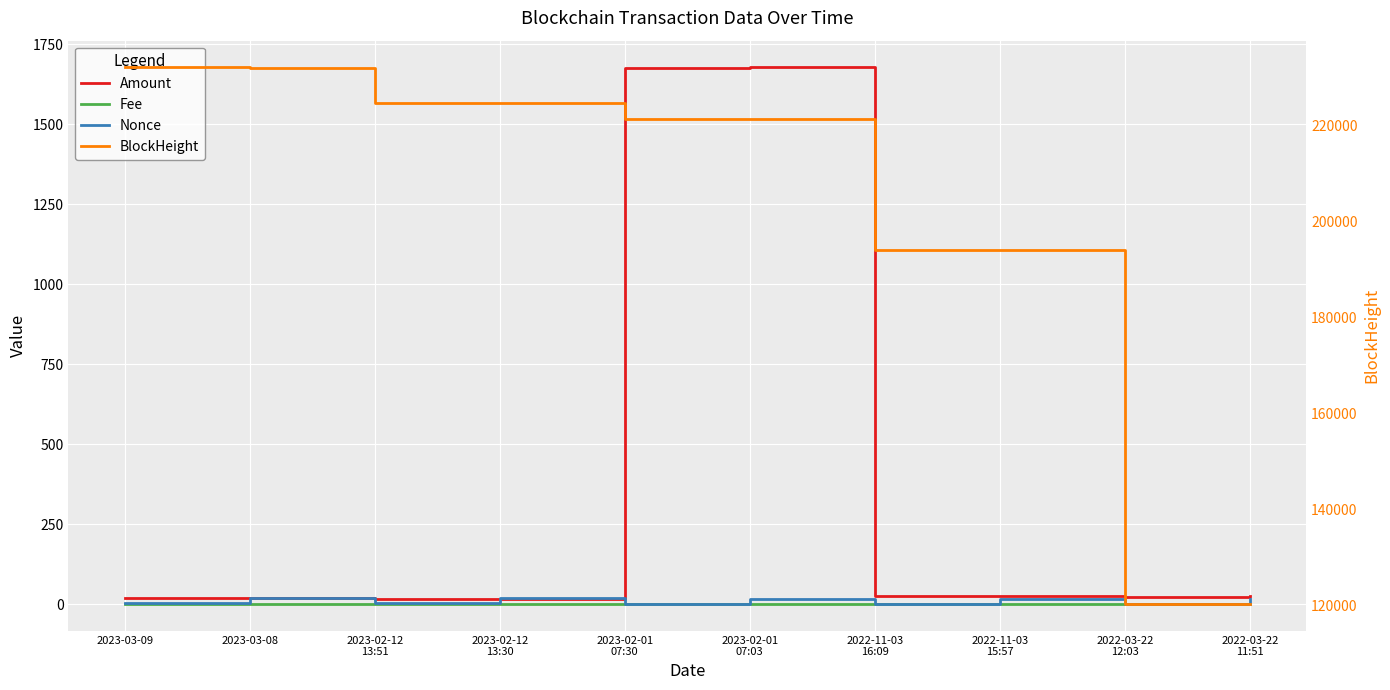

Which series changed the most between 2023-02-01
07:03 and 2022-03-22
12:03?

BlockHeight